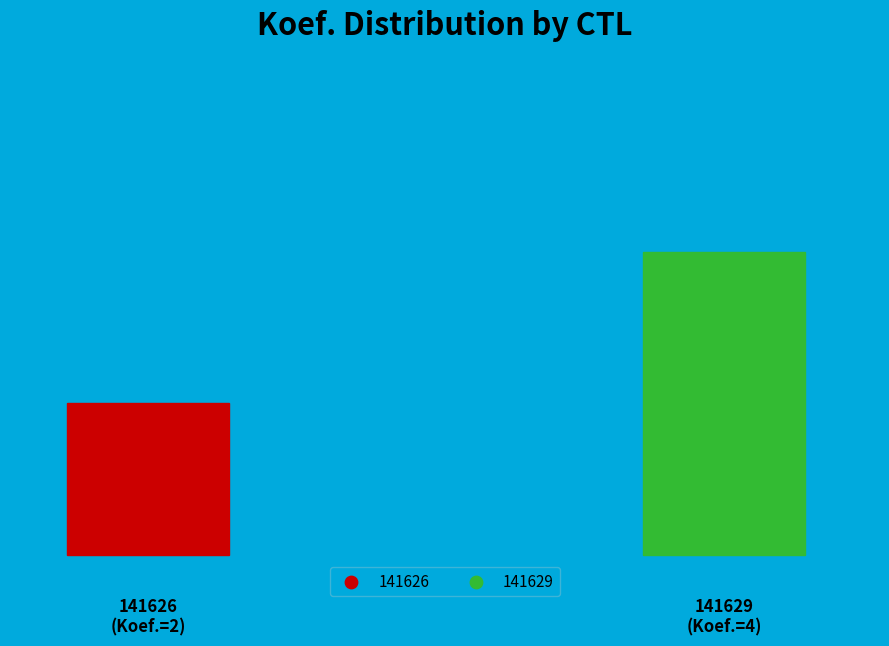

How many segments does this pie chart have?

2